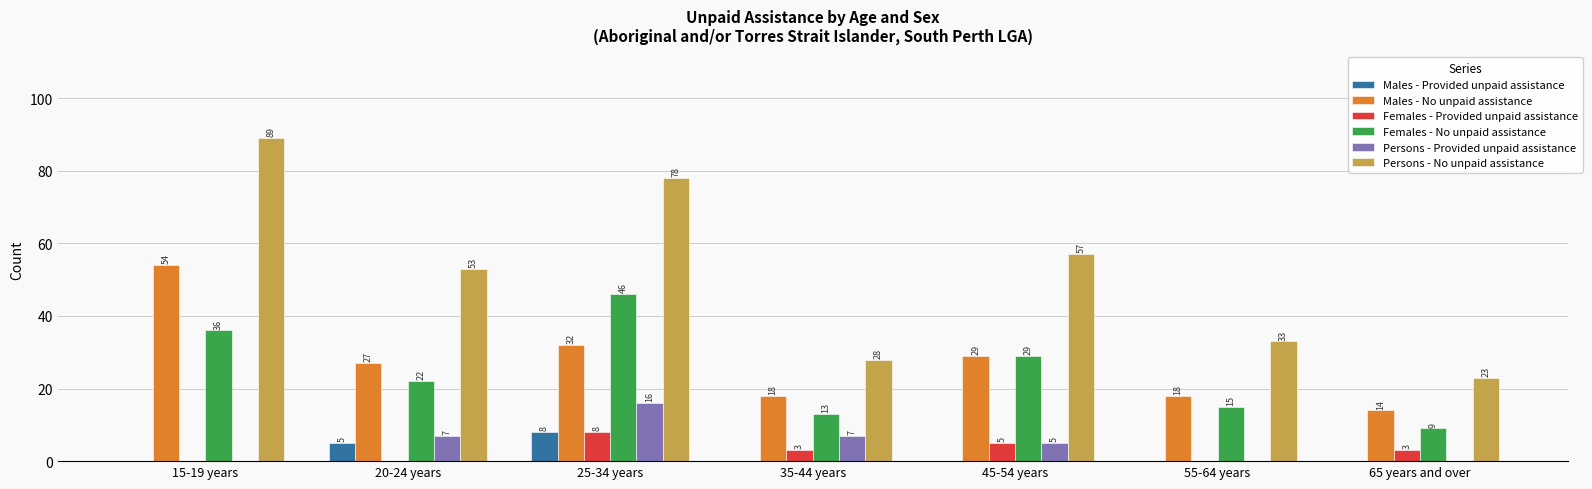

What is the total value across all series at 25-34 years?

188